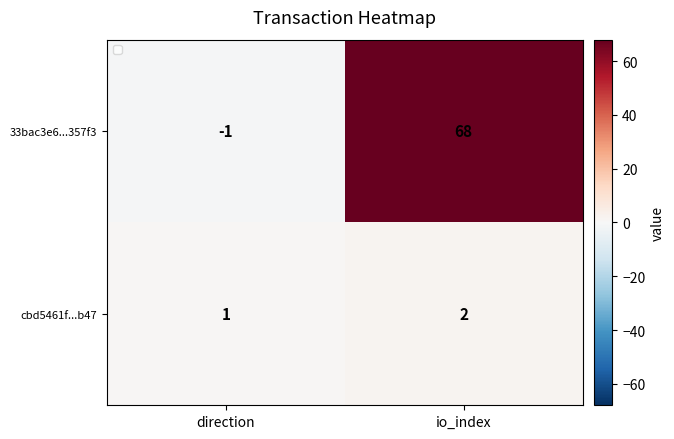

What is the average value of the 33bac3e6...357f3 series?

34